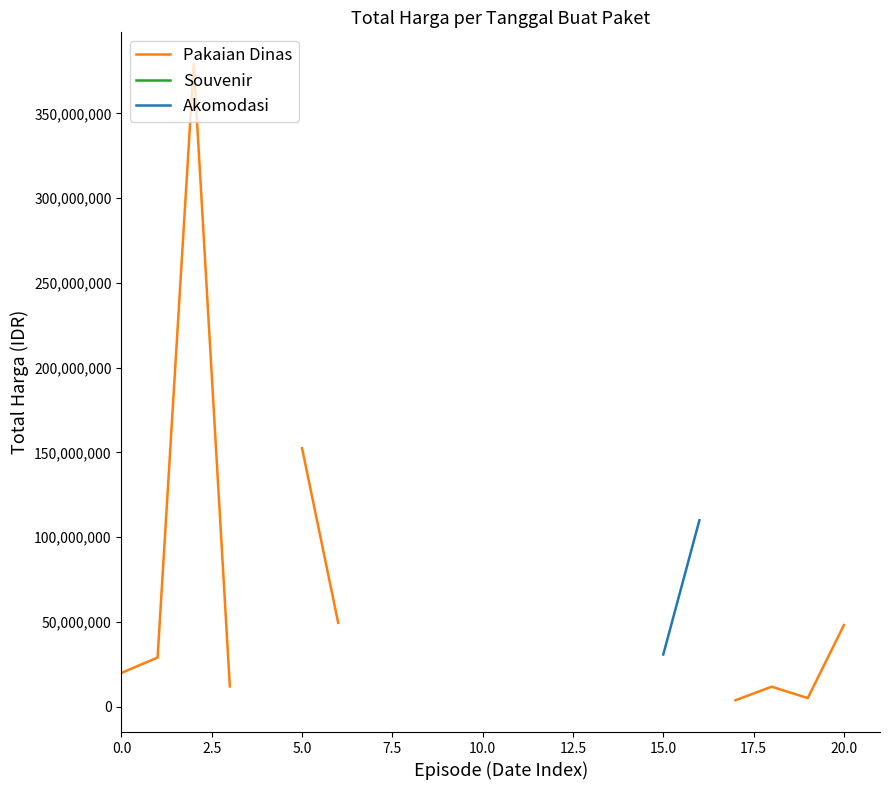

What are all the series names shown in the legend?

Pakaian Dinas, Souvenir, Akomodasi